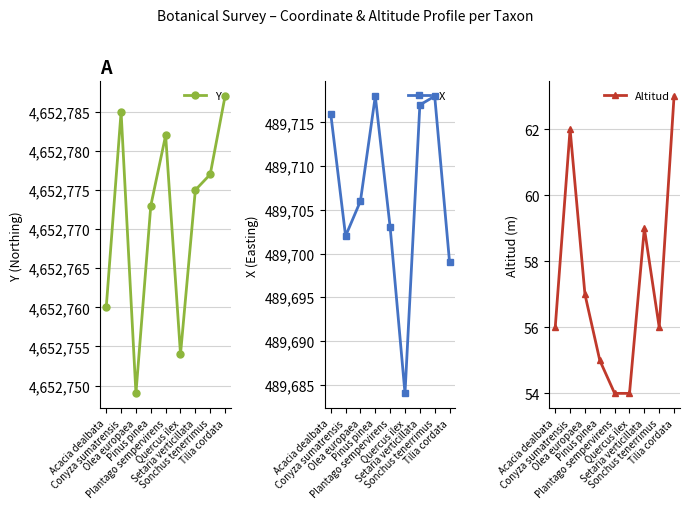

What is the minimum value shown in the chart?

54